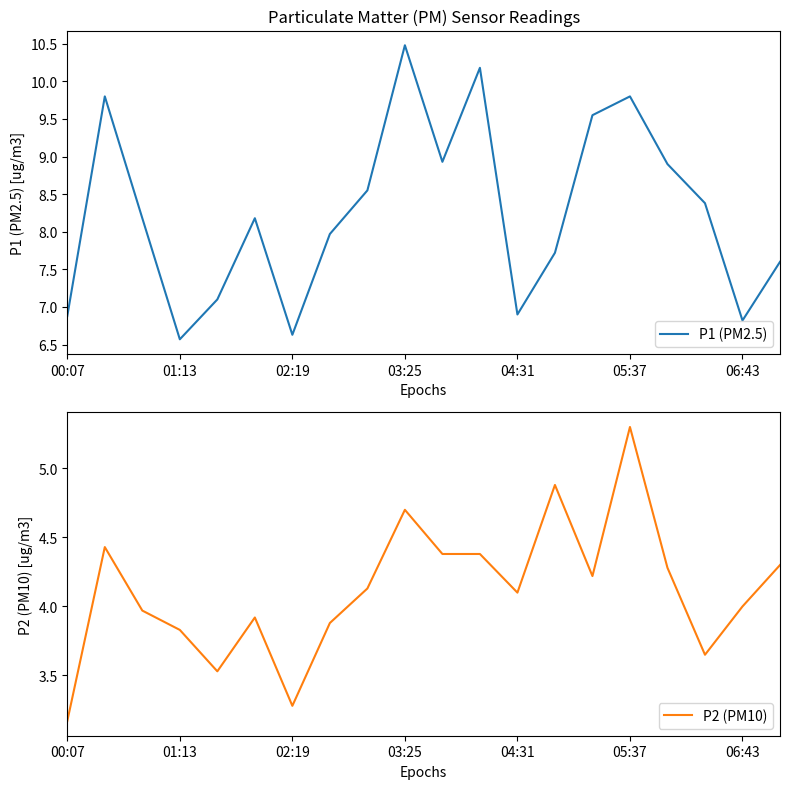

What is the lowest value of the P1 (PM2.5) series?

6.6